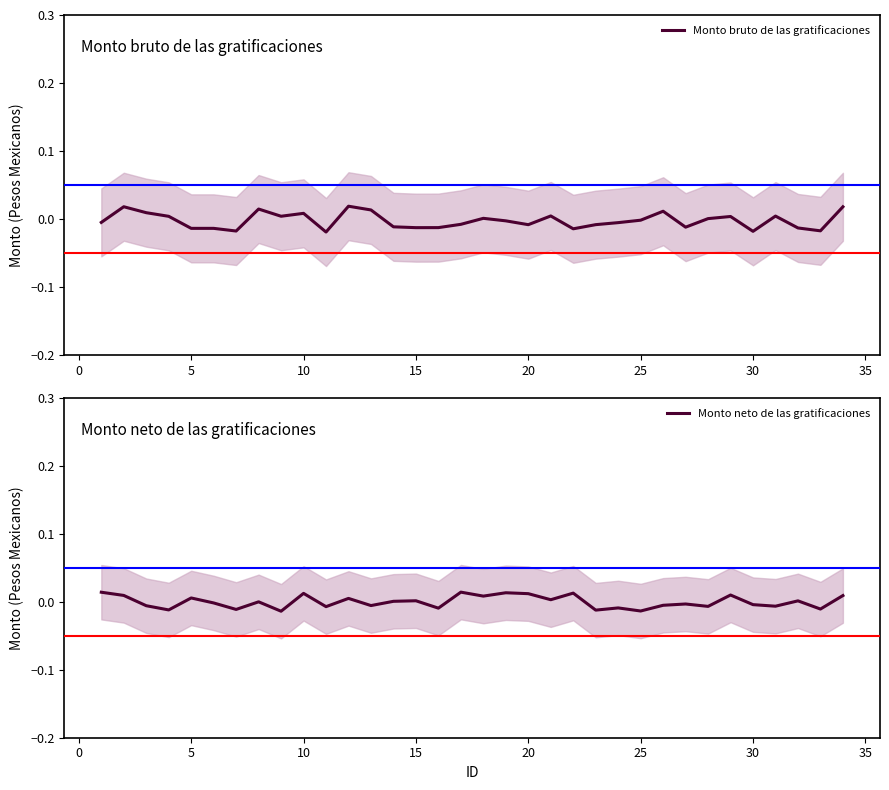

How many interior local peaks does the Monto neto de las gratificaciones series have?

12